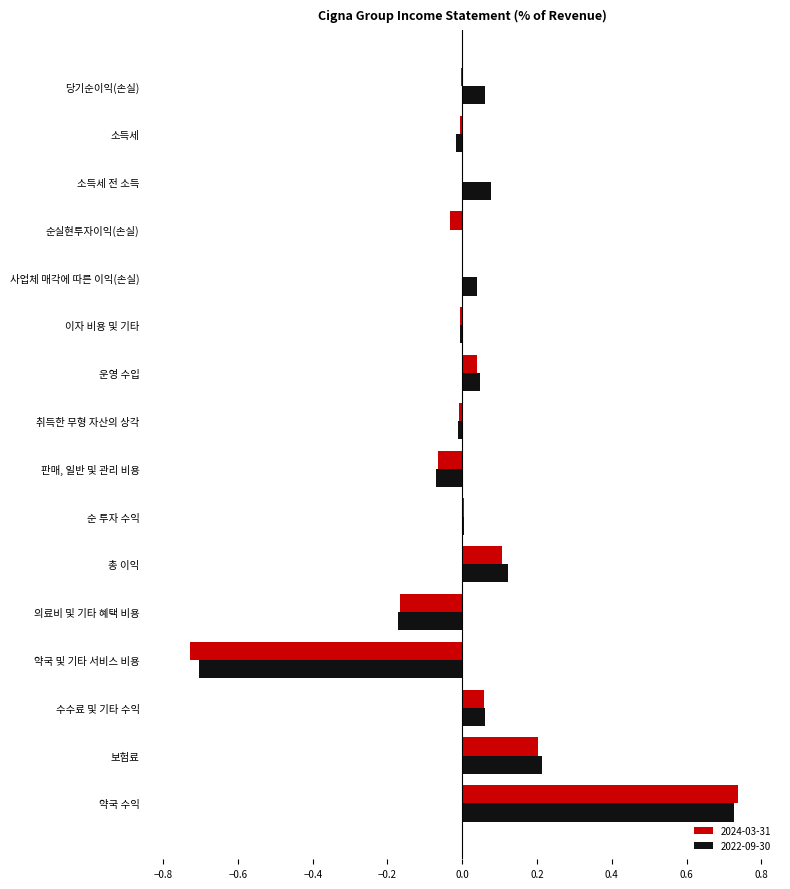

What are all the series names shown in the legend?

2024-03-31, 2022-09-30